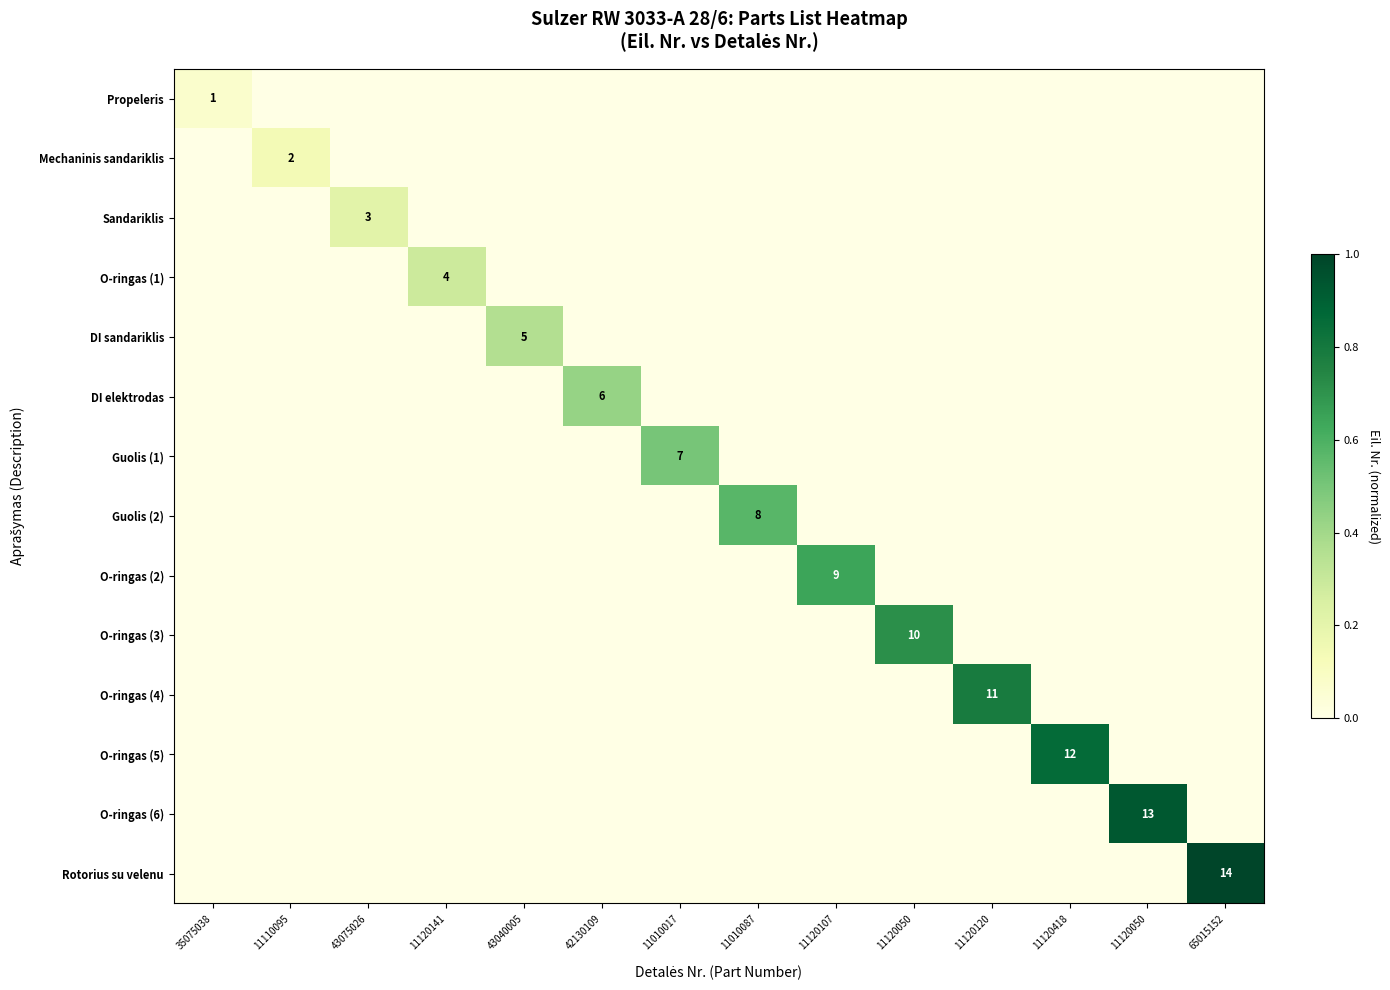

True or false: O-ringas (3) has a value of -0.2 at 11120141.

False